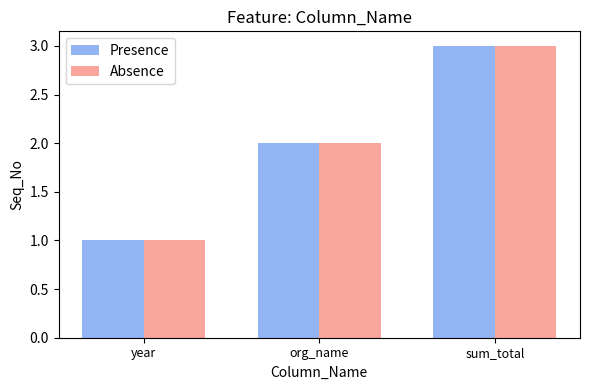

Reading right to left, transcribe all the data shown in this chart.

Presence: sum_total=3	org_name=2	year=1
Absence: sum_total=3	org_name=2	year=1